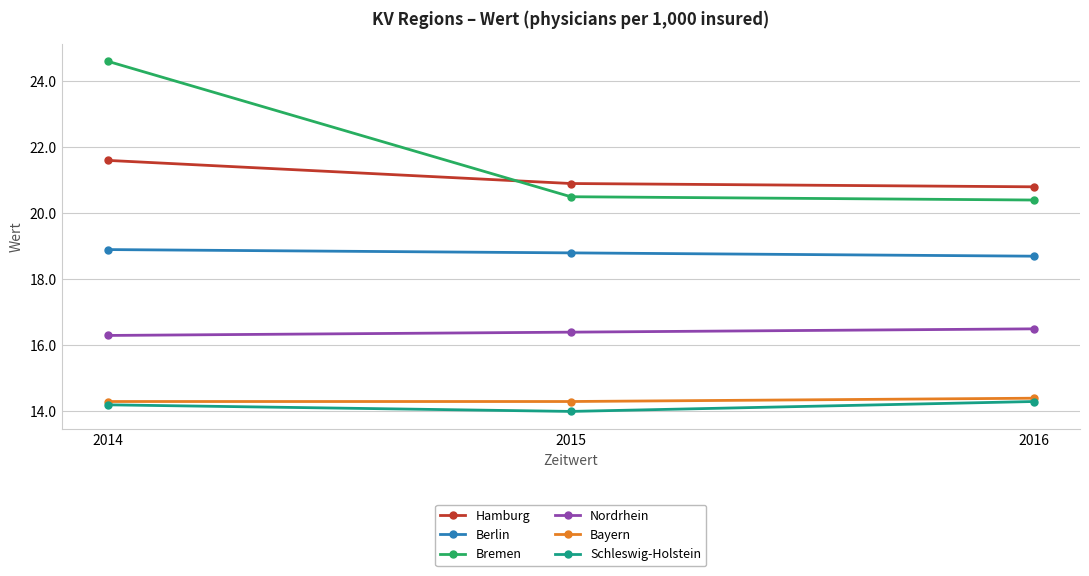

How many lines are shown in the chart?

6